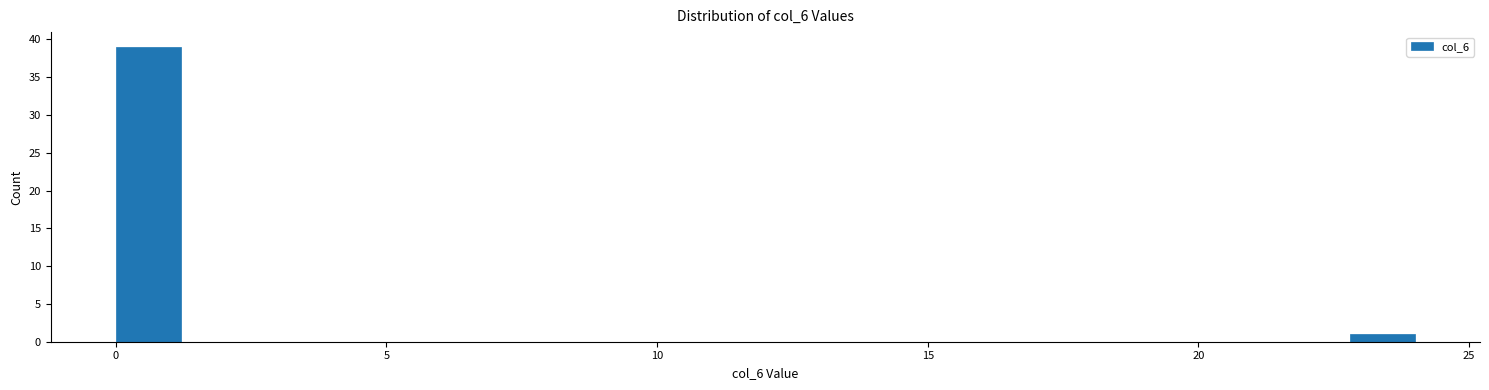

Read against the x-axis, roughly where is the centre of the tallest bar?

0.5